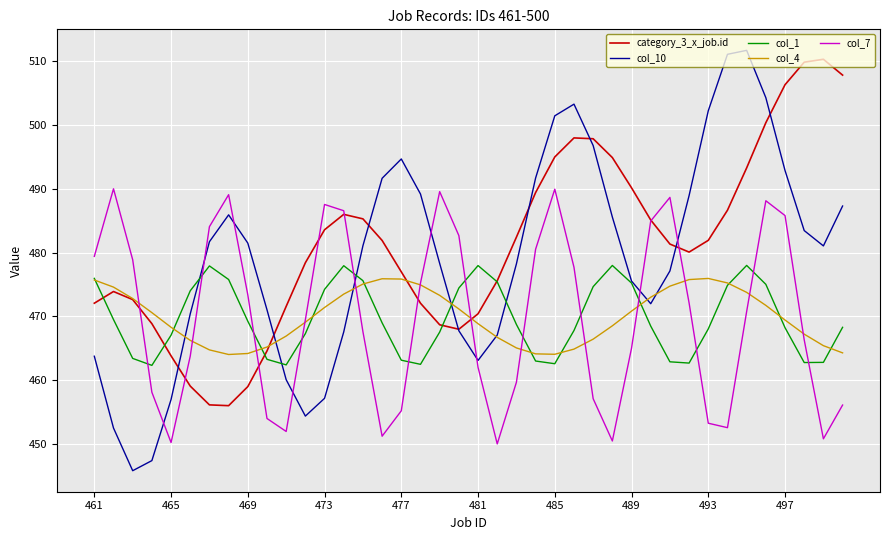

What is the maximum value for col_10?

511.7